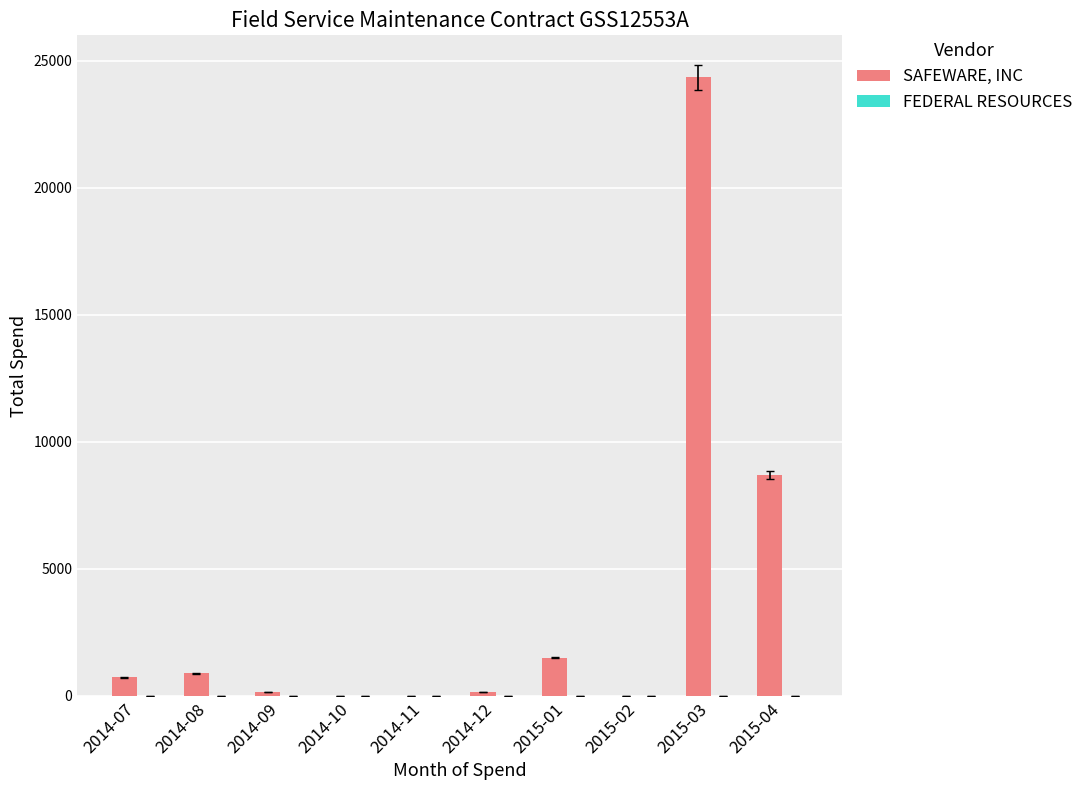

What is the maximum value shown in the chart?

24351.0